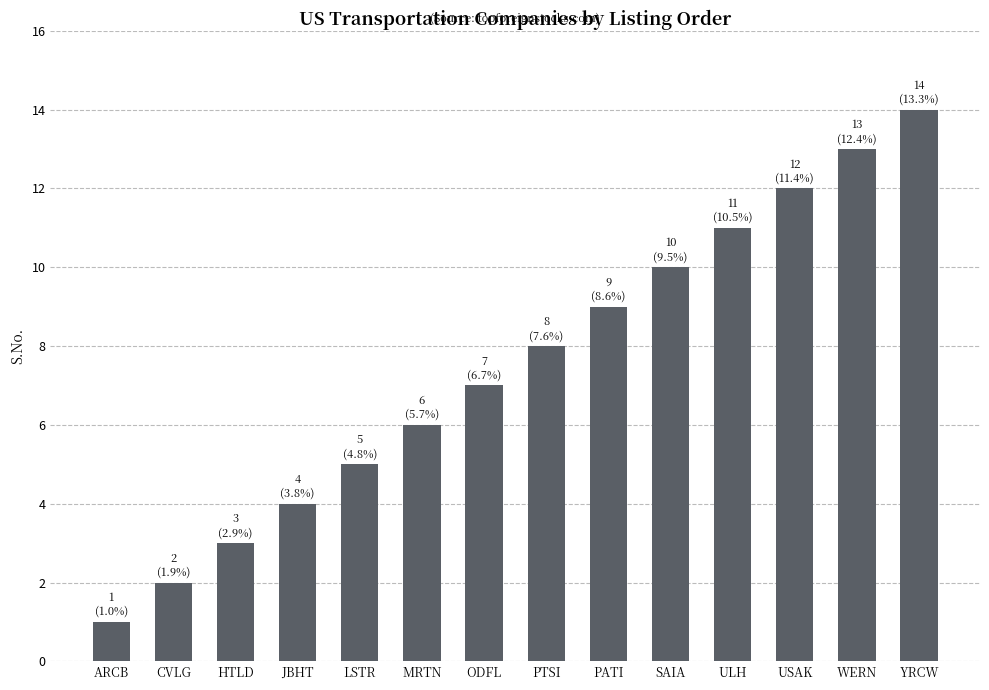

What position from the left is SAIA?

10